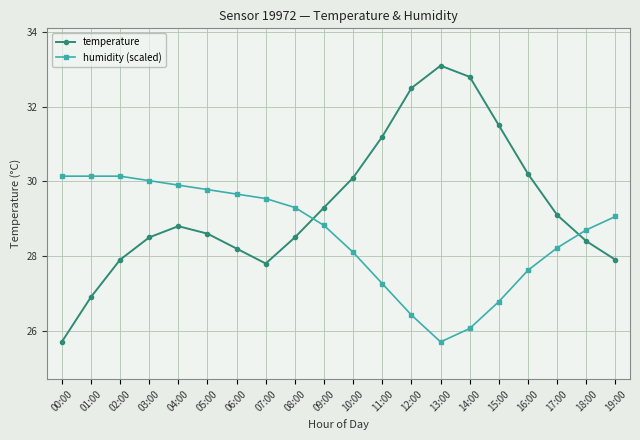

What is the greatest value displayed?

33.1